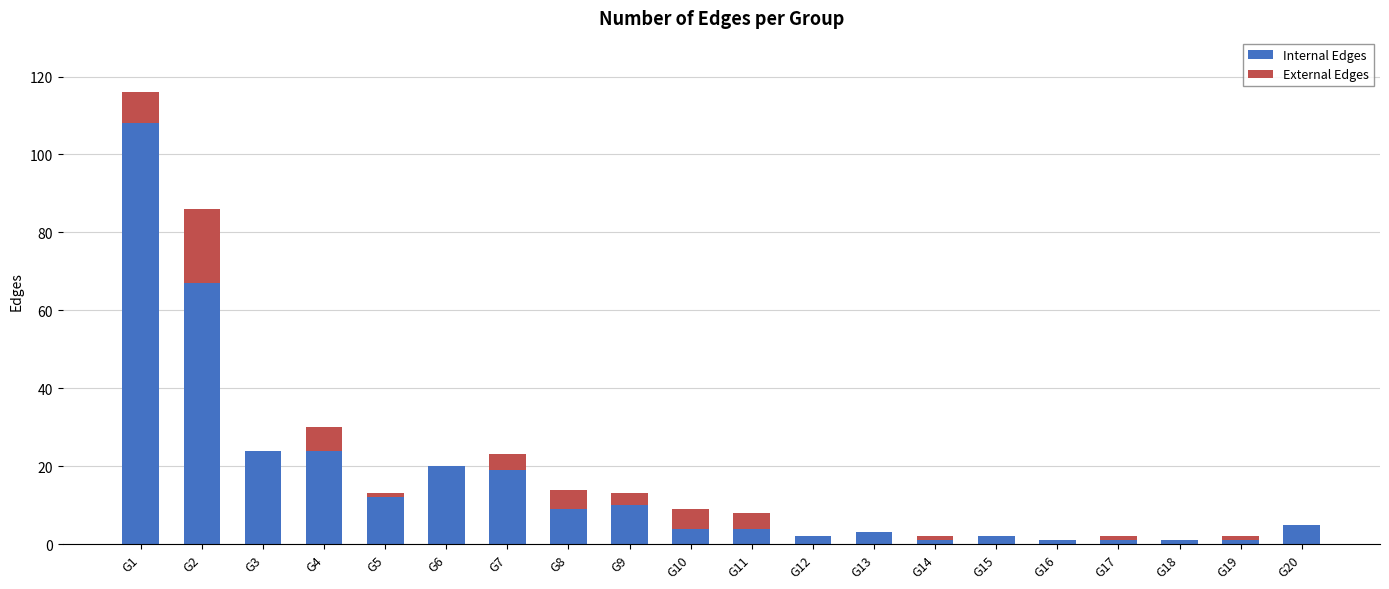

Which category has the highest value in the Internal Edges series?

G1